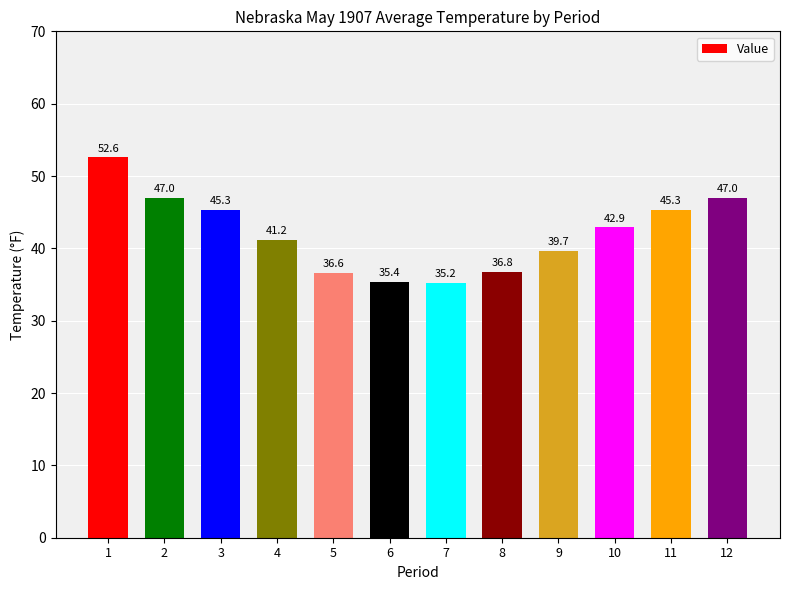

The value at 1 is 52.6. True or false?

True